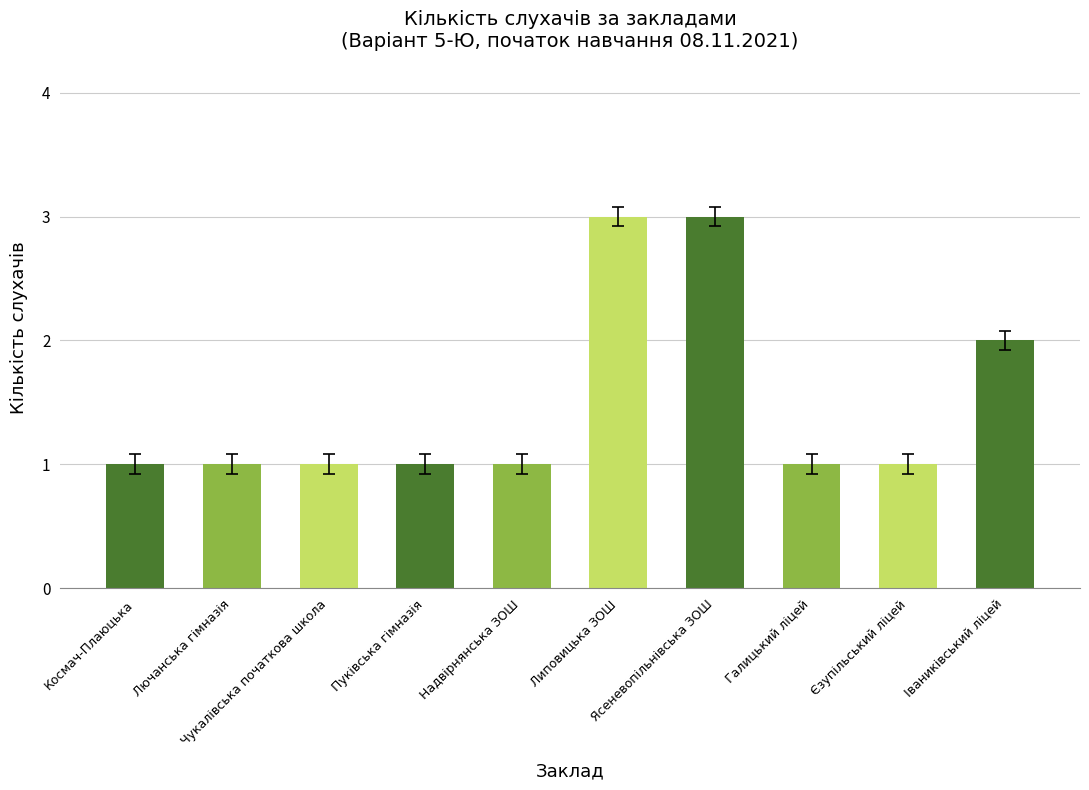

What position from the left is Ясеневопільнівська ЗОШ?

7